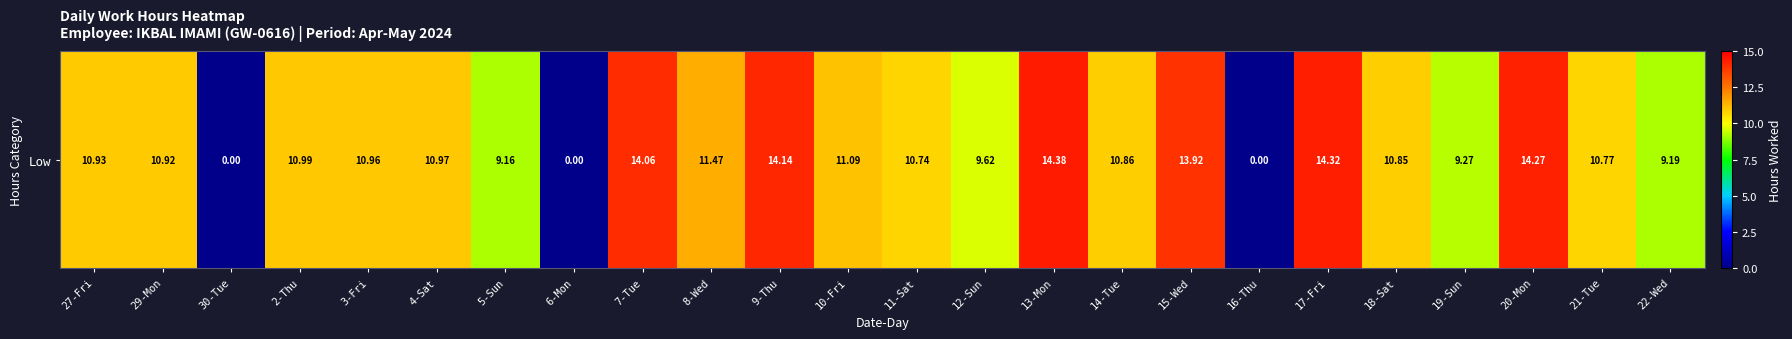

What is the difference between the maximum and second lowest values?

14.4